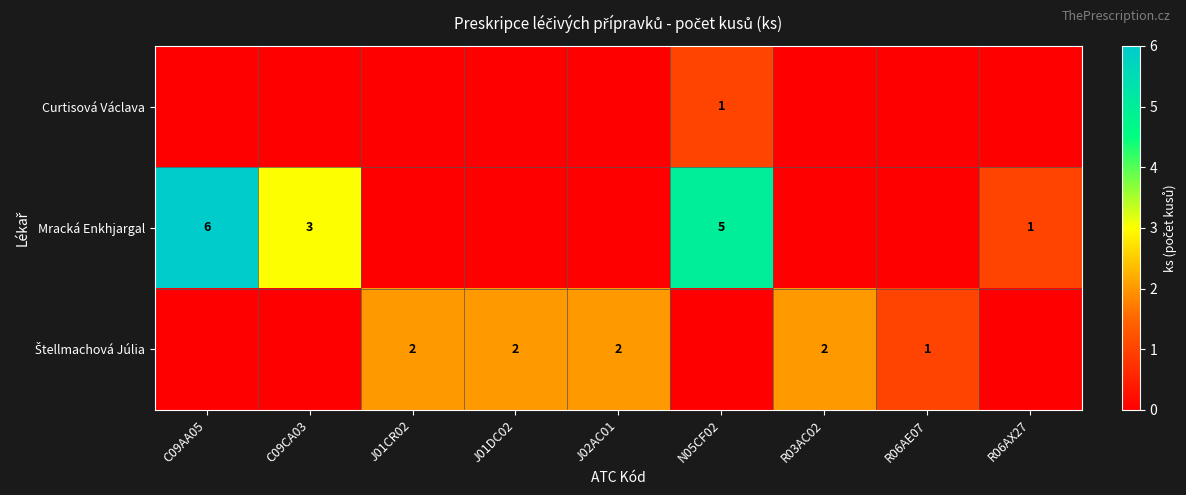

Count the Mracká Enkhjargal values in the range 0 to 3.

7